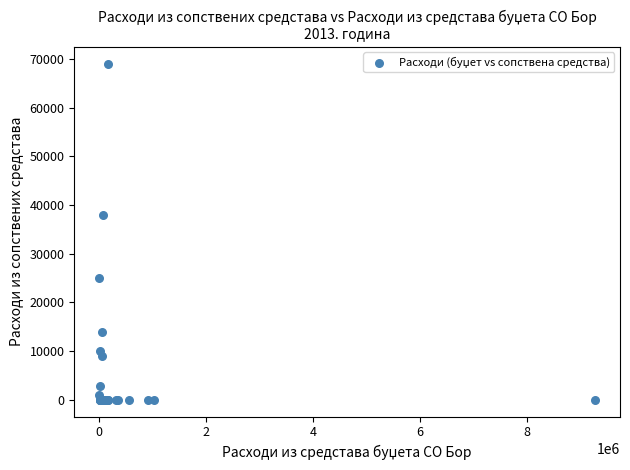

What Y value in the scatter plot is closest to 34513?

38006.8